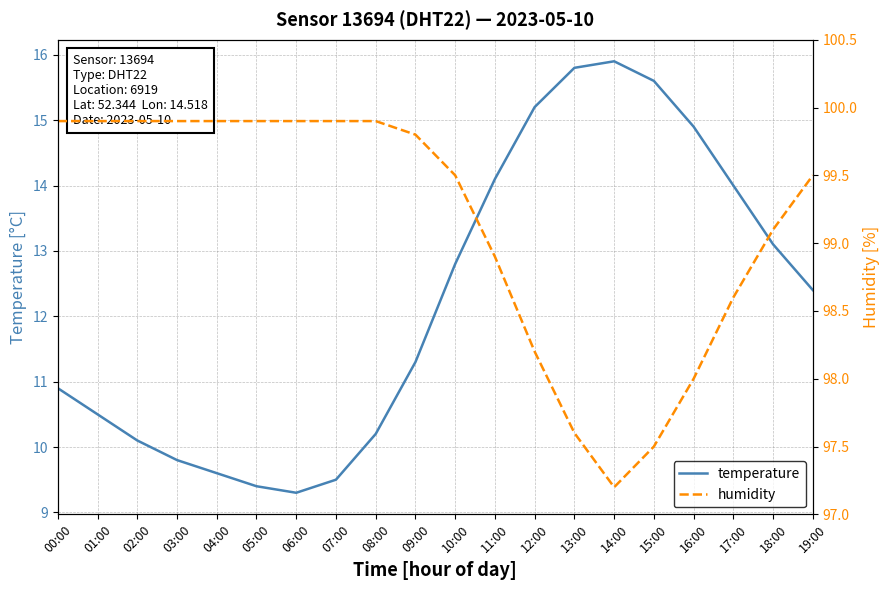

How many values in the humidity series are below 99?

7